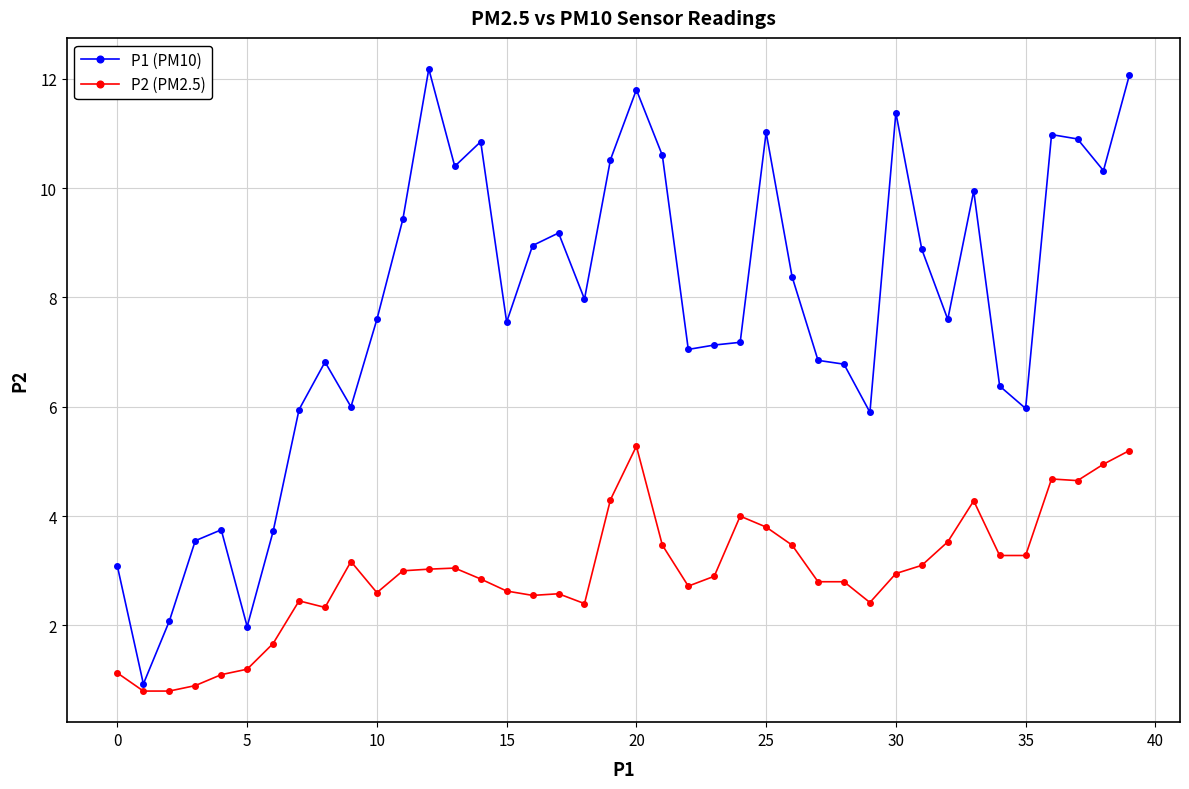

Which series has the widest spread of values?

P1 (PM10)